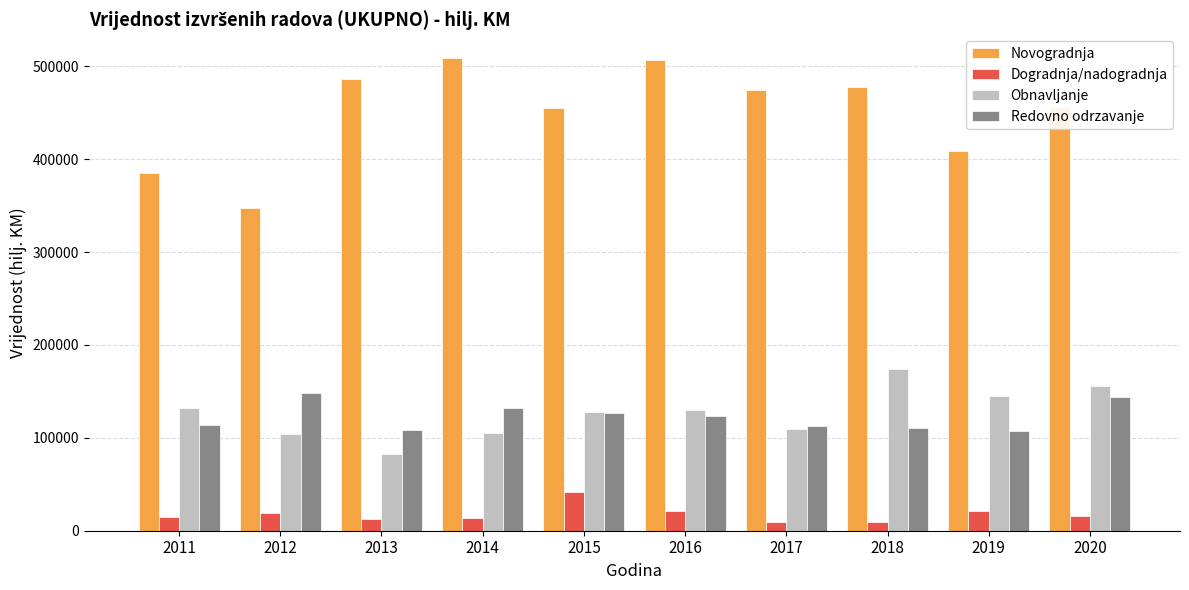

What is the sum of all Obnavljanje values?

1265276